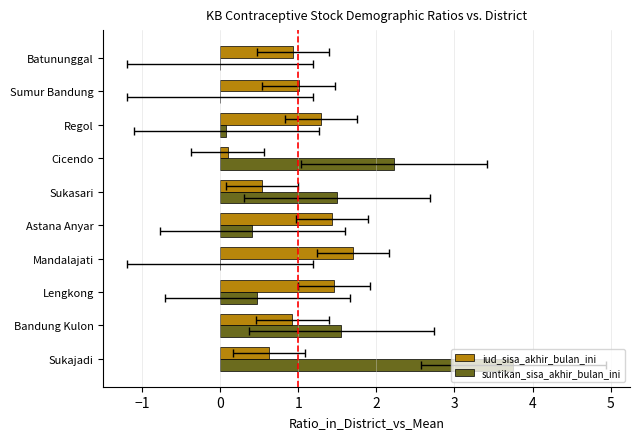

Does the chart contain any negative values?

No